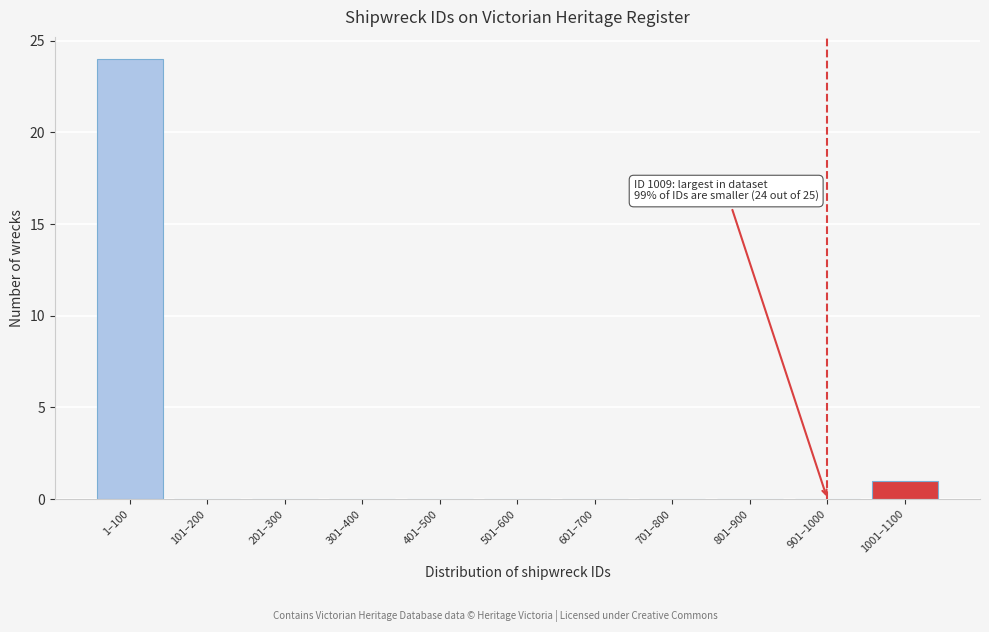

Reading left to right, transcribe all the data shown in this chart.

1–100=24	101–200=0	201–300=0	301–400=0	401–500=0	501–600=0	601–700=0	701–800=0	801–900=0	901–1000=0	1001–1100=1